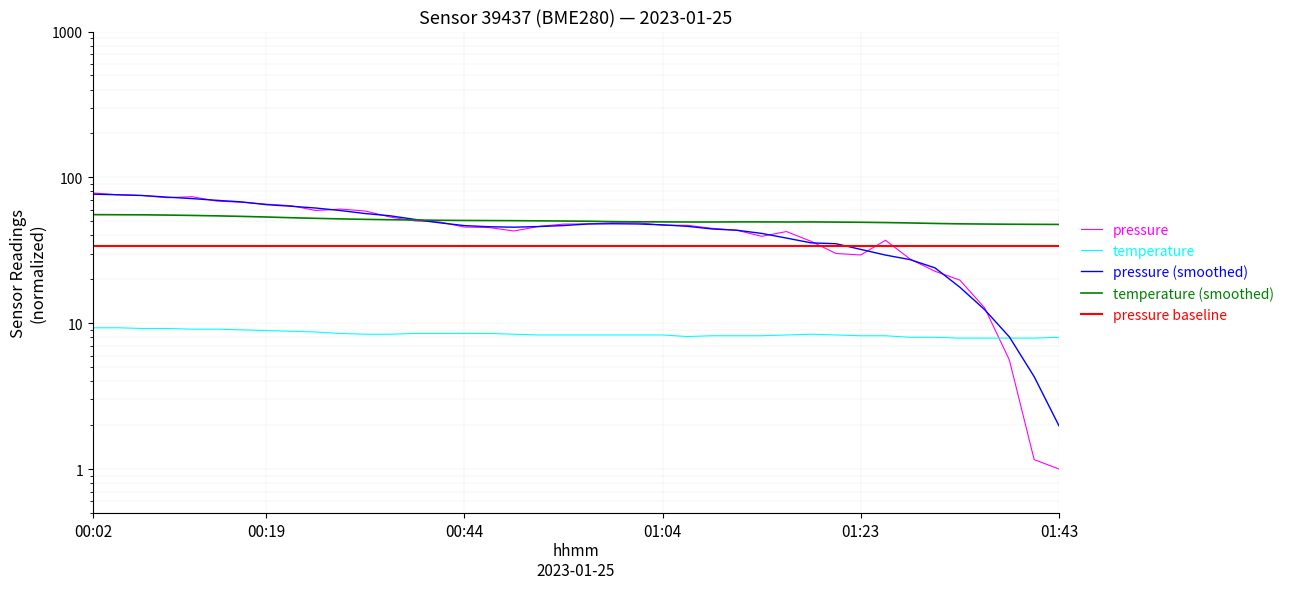

Which label corresponds to the largest value in the chart?

00:02